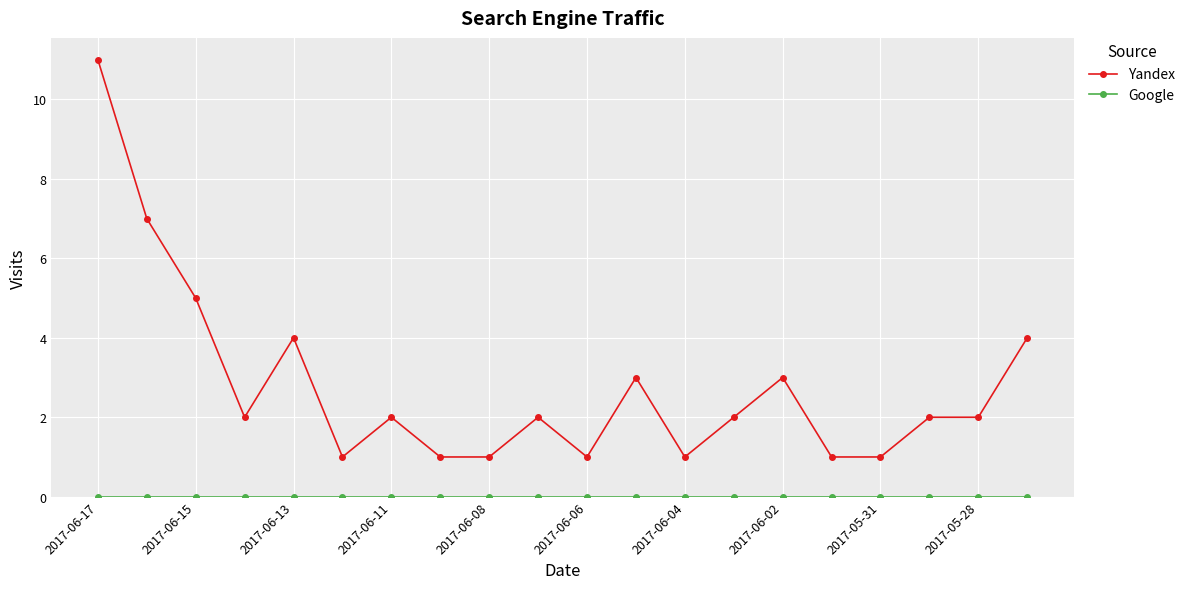

Which series has the largest total across all categories?

Yandex